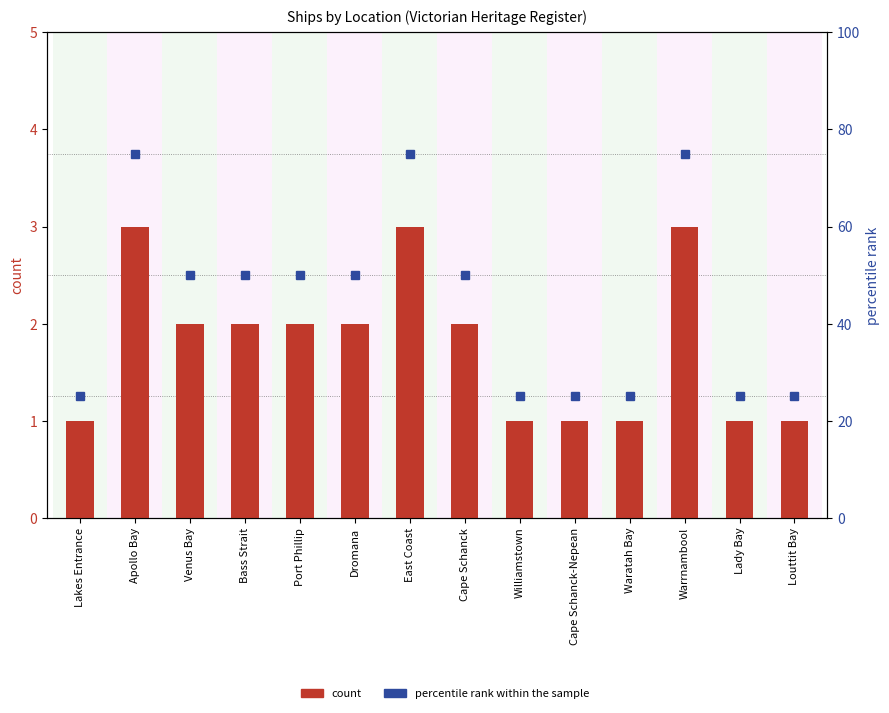

What is the label of the 1st bar from the right?

Louttit Bay